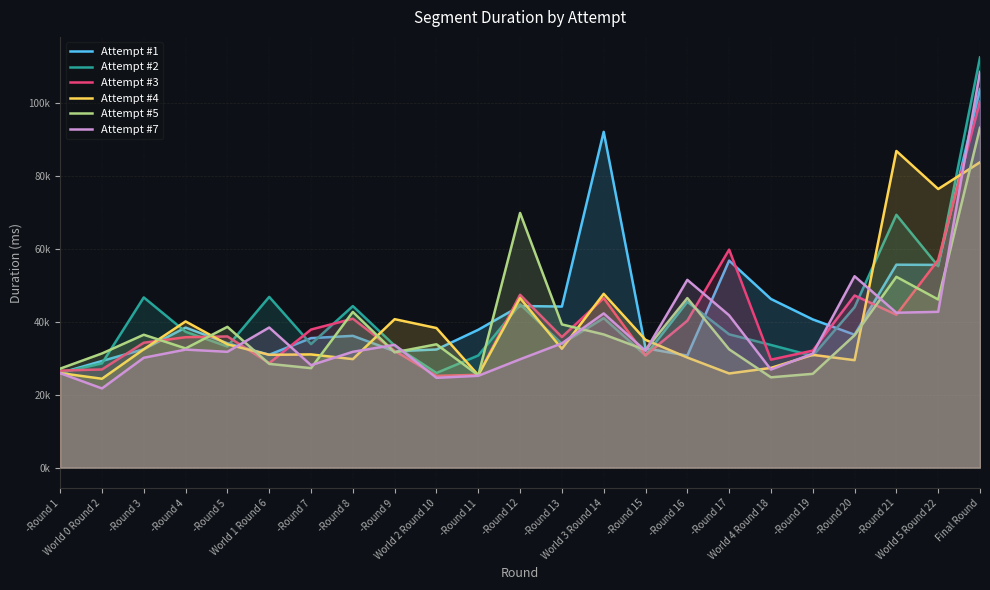

What is the smallest value displayed?

21747